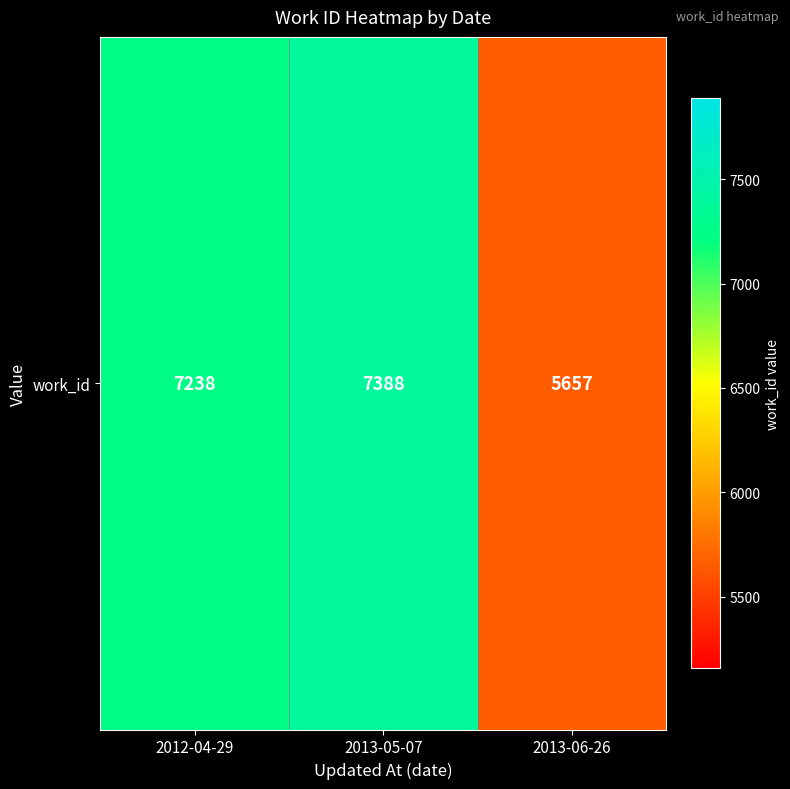

Count the number of values greater than 7238.

1